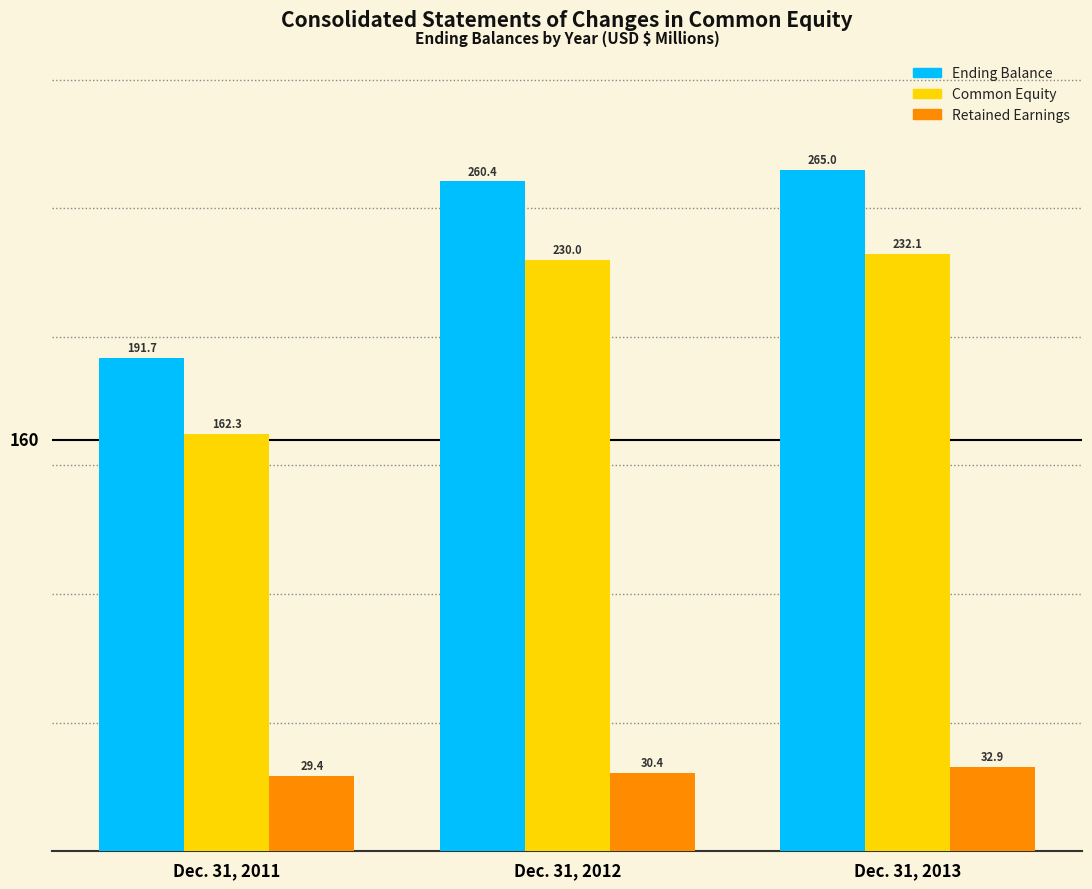

What is the difference between the Ending Balance values at Dec. 31, 2013 and Dec. 31, 2012?

4.6